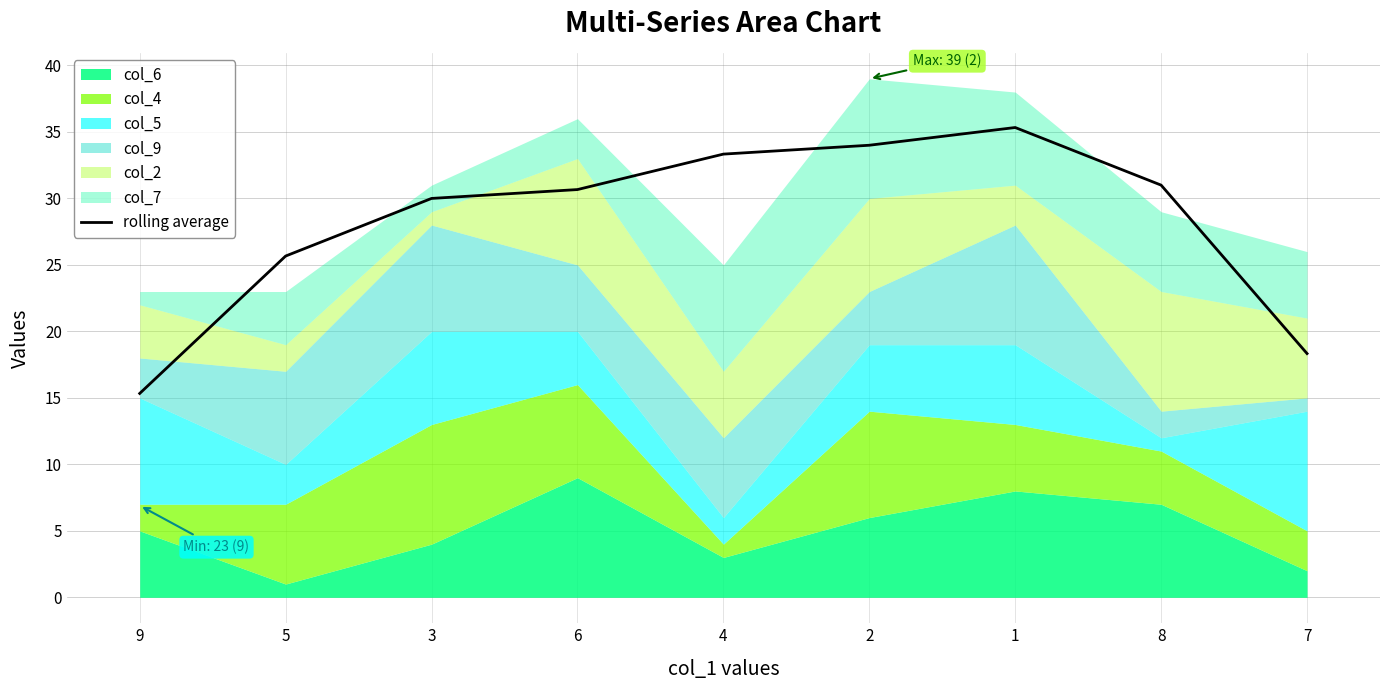

What is the sum of all values?

253.7